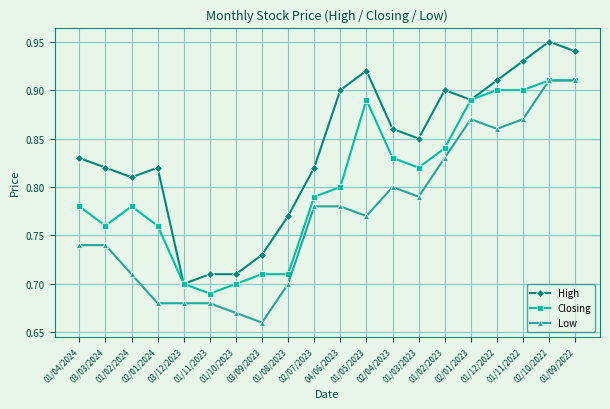

List the series in order of their overall mean, highest first.

High, Closing, Low